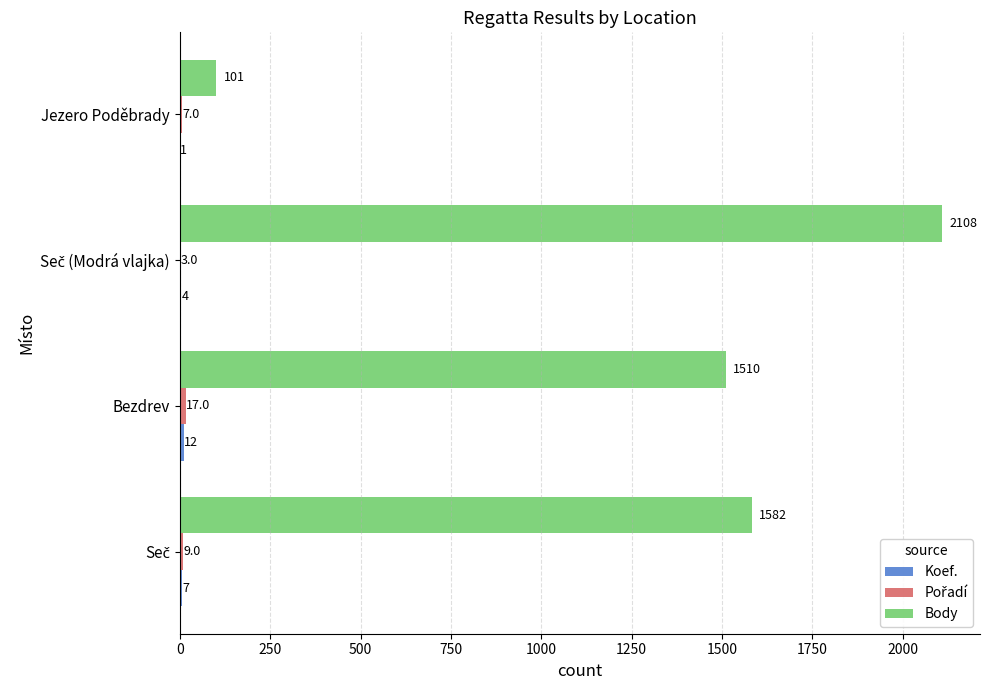

What is the maximum value for Body?

2108